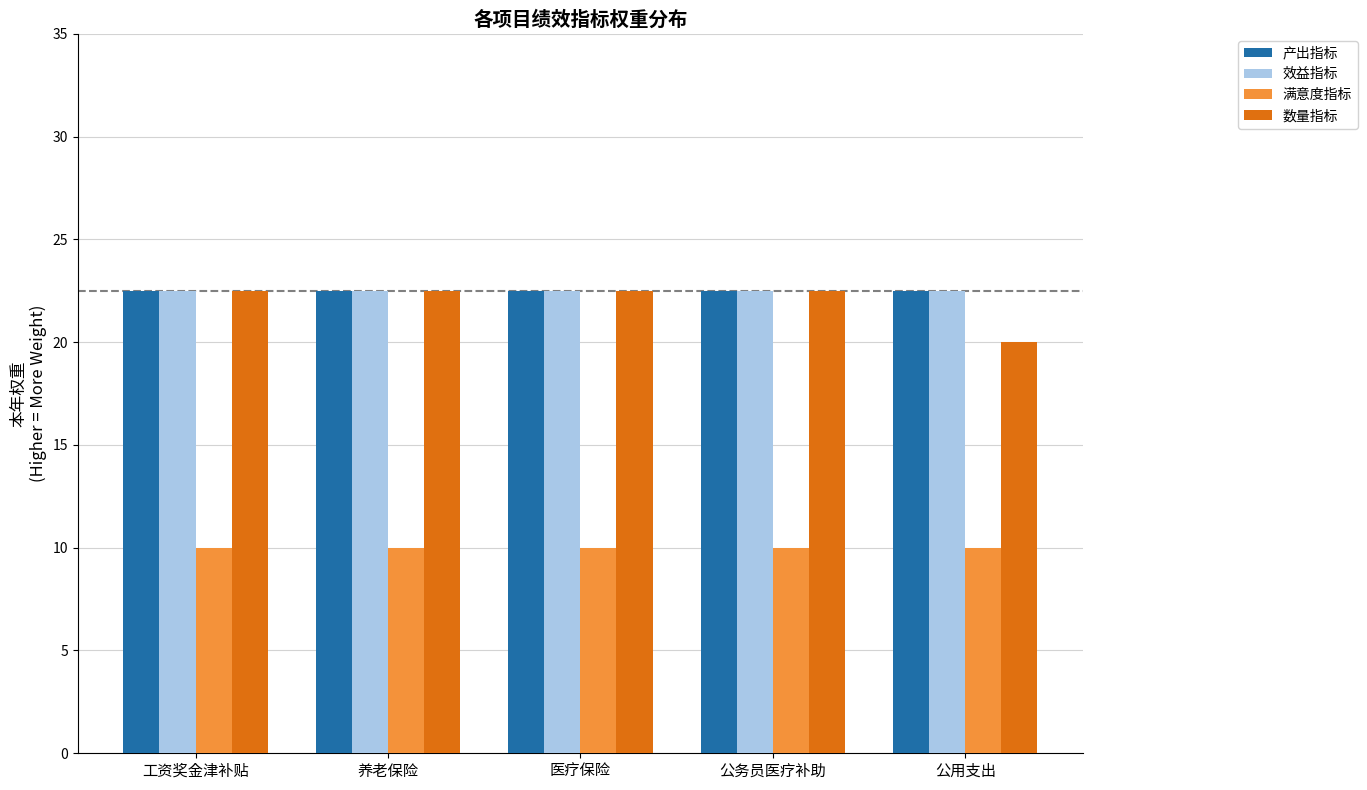

Is it true that 效益指标 equals 31.6 at 养老保险?

False